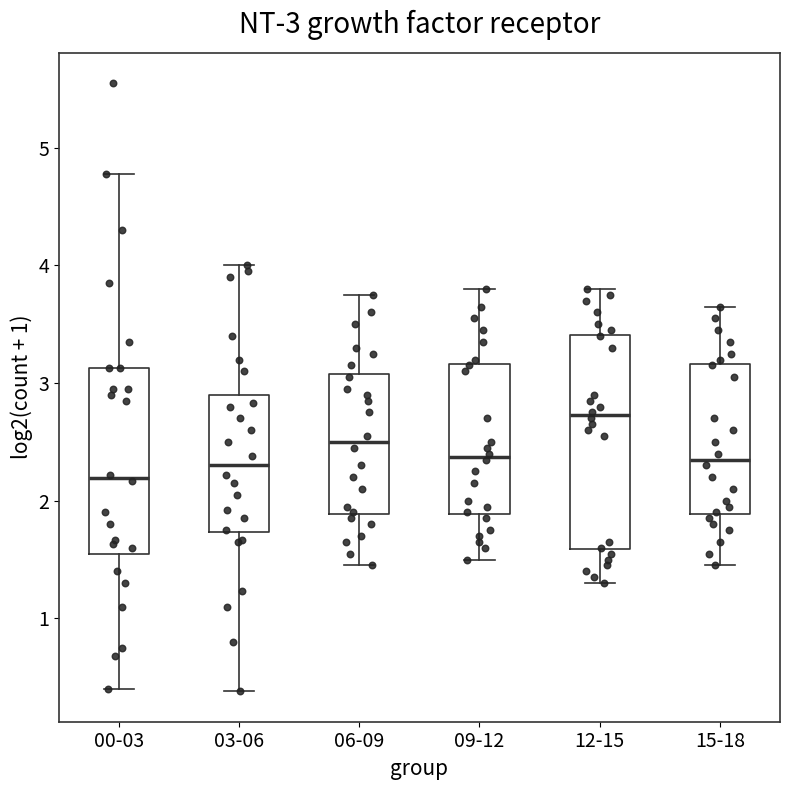

Comparing the boxes themselves (not the whiskers), which one is the tallest?

12-15